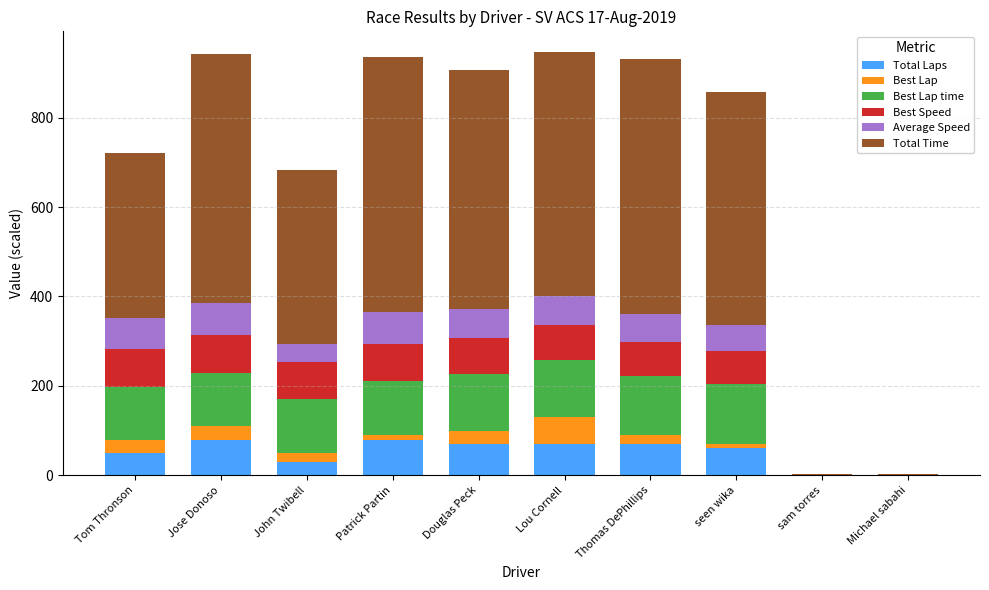

What value does the Total Laps series have at John Twibell?

30.0